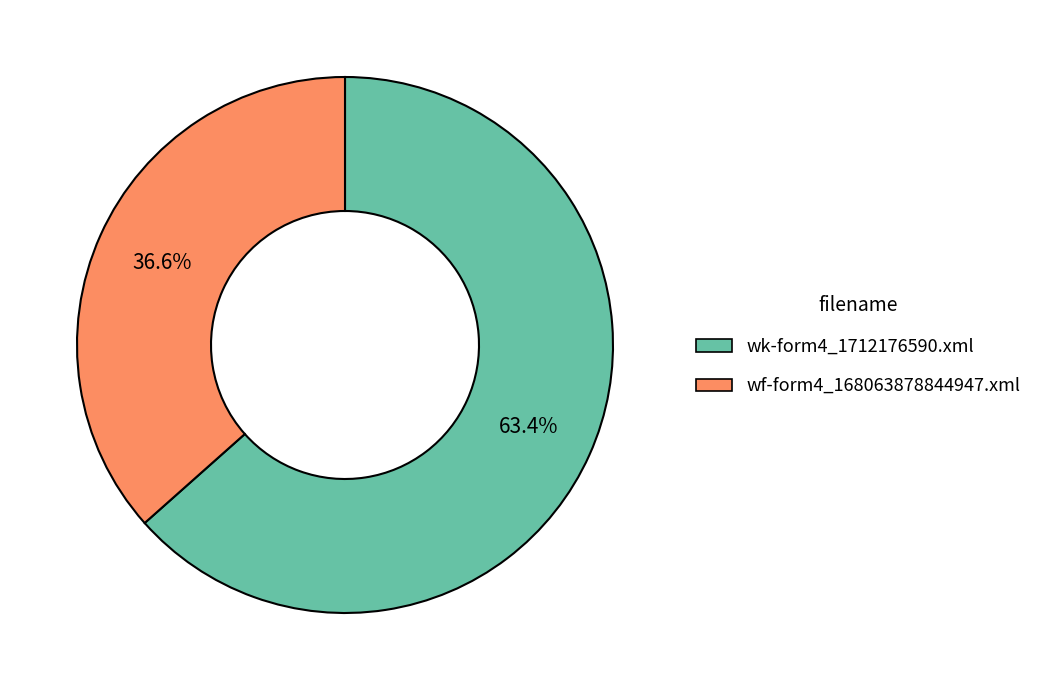

To the nearest percent, what is the average slice percentage?

50%